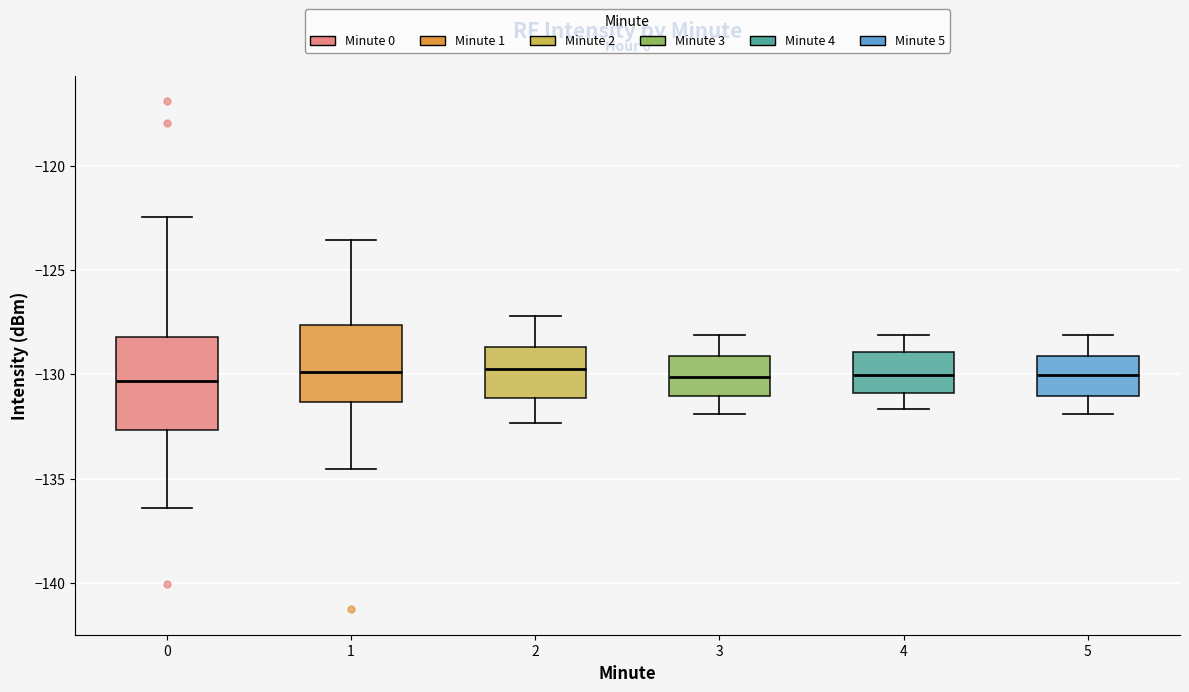

Where does the upper whisker of the box at x = 4 end on the y-axis? The values are not printed on the chart, so give them approximately, as read against the axis.

-128.0